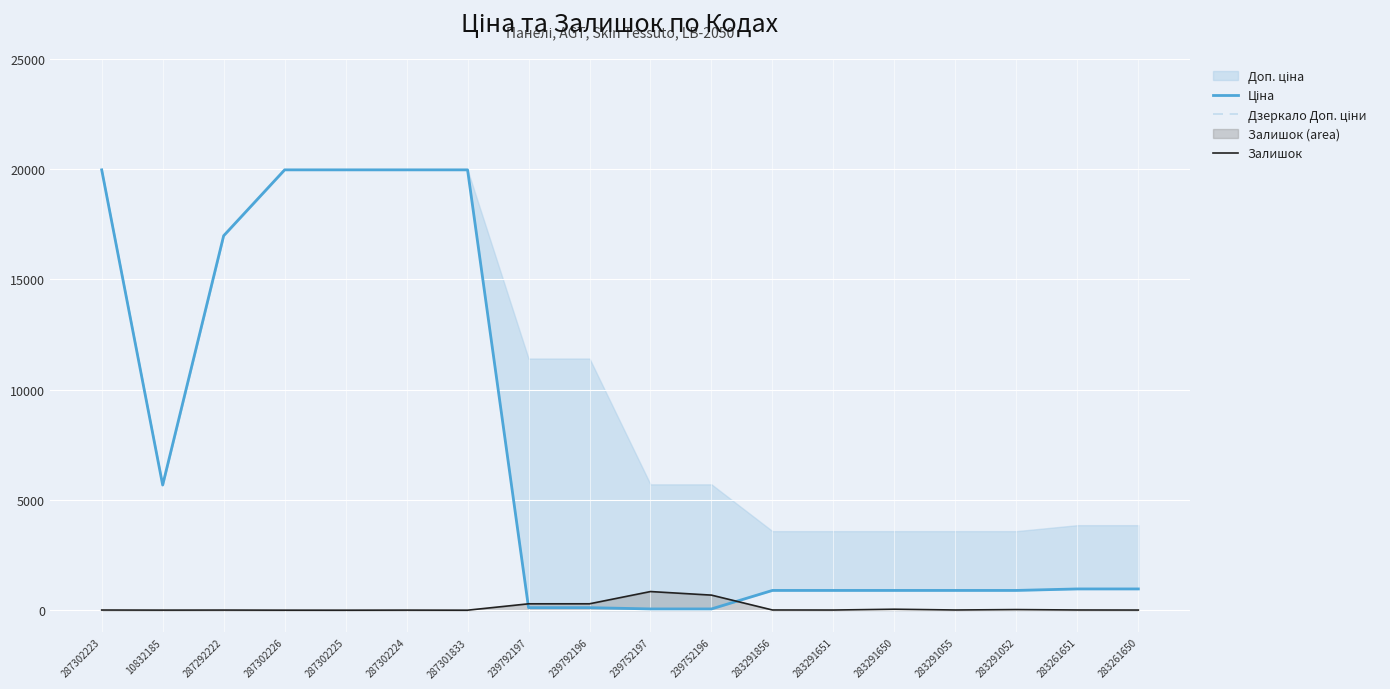

What is the sum of all Залишок values?

2236